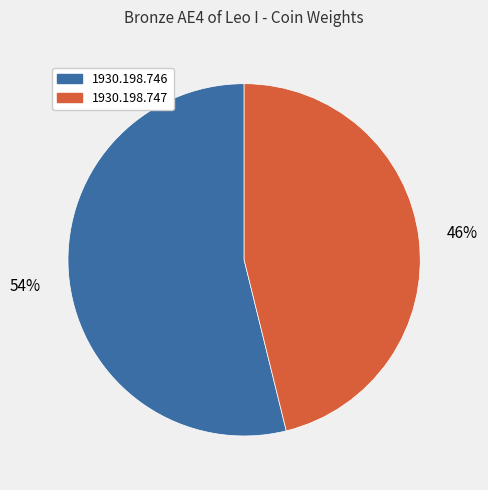

Is the sum of 1930.198.746 and 1930.198.747 greater than half?

Yes